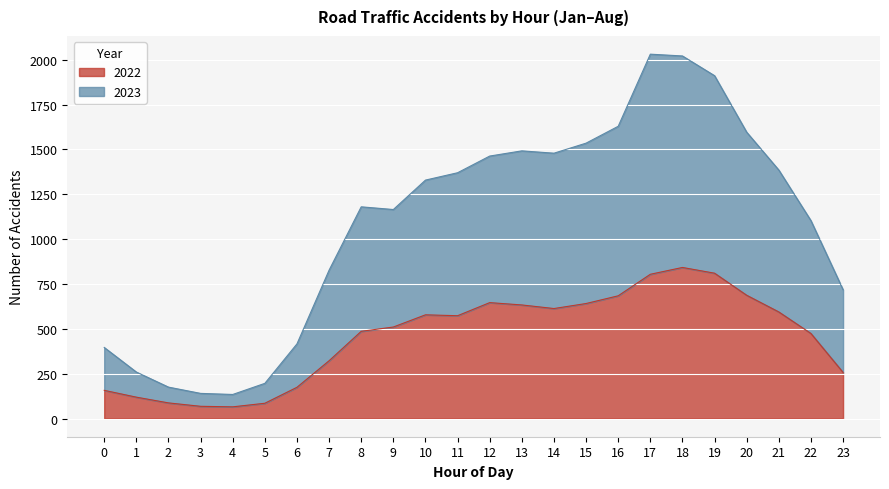

What is the difference between the maximum and minimum values in the 2022 series?

777